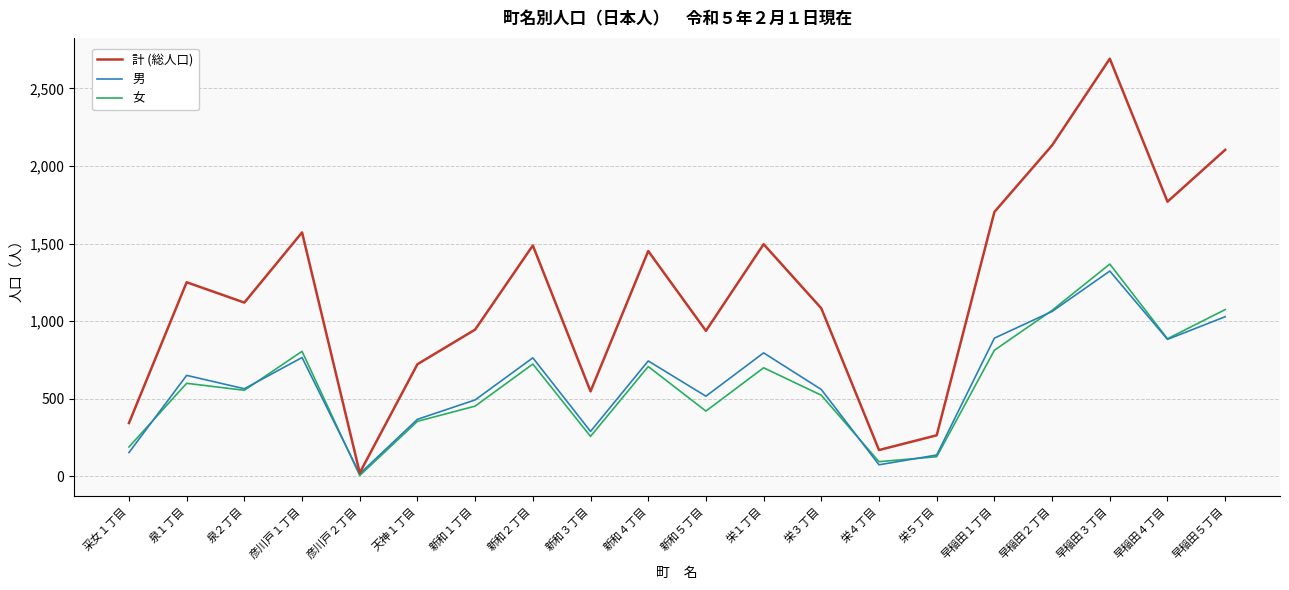

The value of 女 at 早稲田１丁目 is 813. True or false?

True